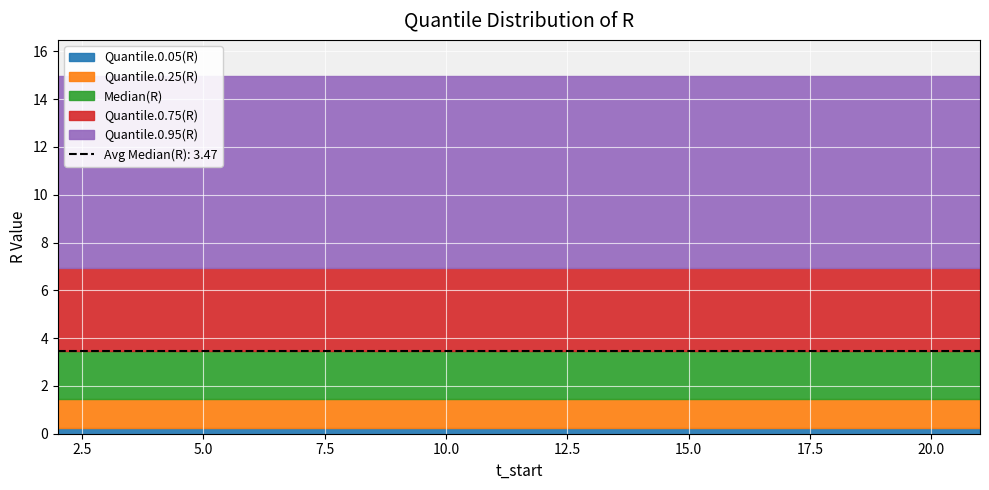

Reading left to right, transcribe all the data shown in this chart.

Quantile.0.05(R): 0.3	0.3	0.3	0.3	0.3	0.3	0.3	0.3	0.3	0.3	0.3	0.3	0.3	0.3	0.3	0.3	0.3	0.3	0.3	0.3
Quantile.0.25(R): 1.4	1.4	1.4	1.4	1.4	1.4	1.4	1.4	1.4	1.4	1.4	1.4	1.4	1.4	1.4	1.4	1.4	1.4	1.4	1.4
Median(R): 3.5	3.5	3.5	3.5	3.5	3.5	3.5	3.5	3.5	3.5	3.5	3.5	3.5	3.5	3.5	3.5	3.5	3.5	3.5	3.5
Quantile.0.75(R): 6.9	6.9	6.9	6.9	6.9	6.9	6.9	6.9	6.9	6.9	6.9	6.9	6.9	6.9	6.9	6.9	6.9	6.9	6.9	6.9
Quantile.0.95(R): 15.0	15.0	15.0	15.0	15.0	15.0	15.0	15.0	15.0	15.0	15.0	15.0	15.0	15.0	15.0	15.0	15.0	15.0	15.0	15.0